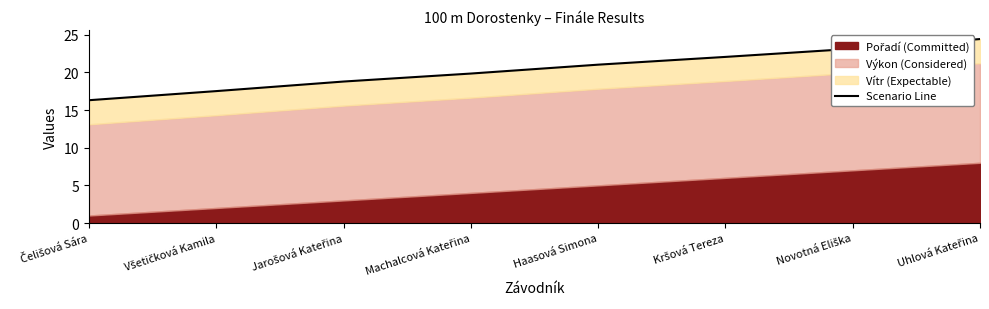

Where does the data first go above 21?

Haasová Simona